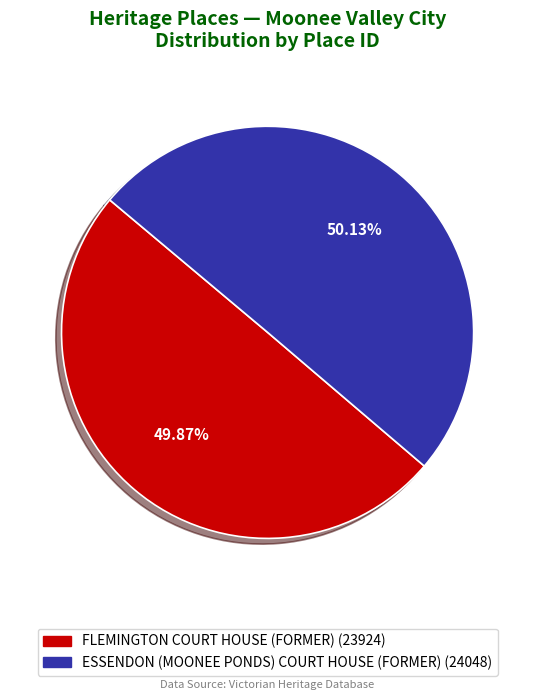

Do FLEMINGTON COURT HOUSE (FORMER) and ESSENDON (MOONEE PONDS) COURT HOUSE (FORMER) together represent more than half of the pie?

Yes